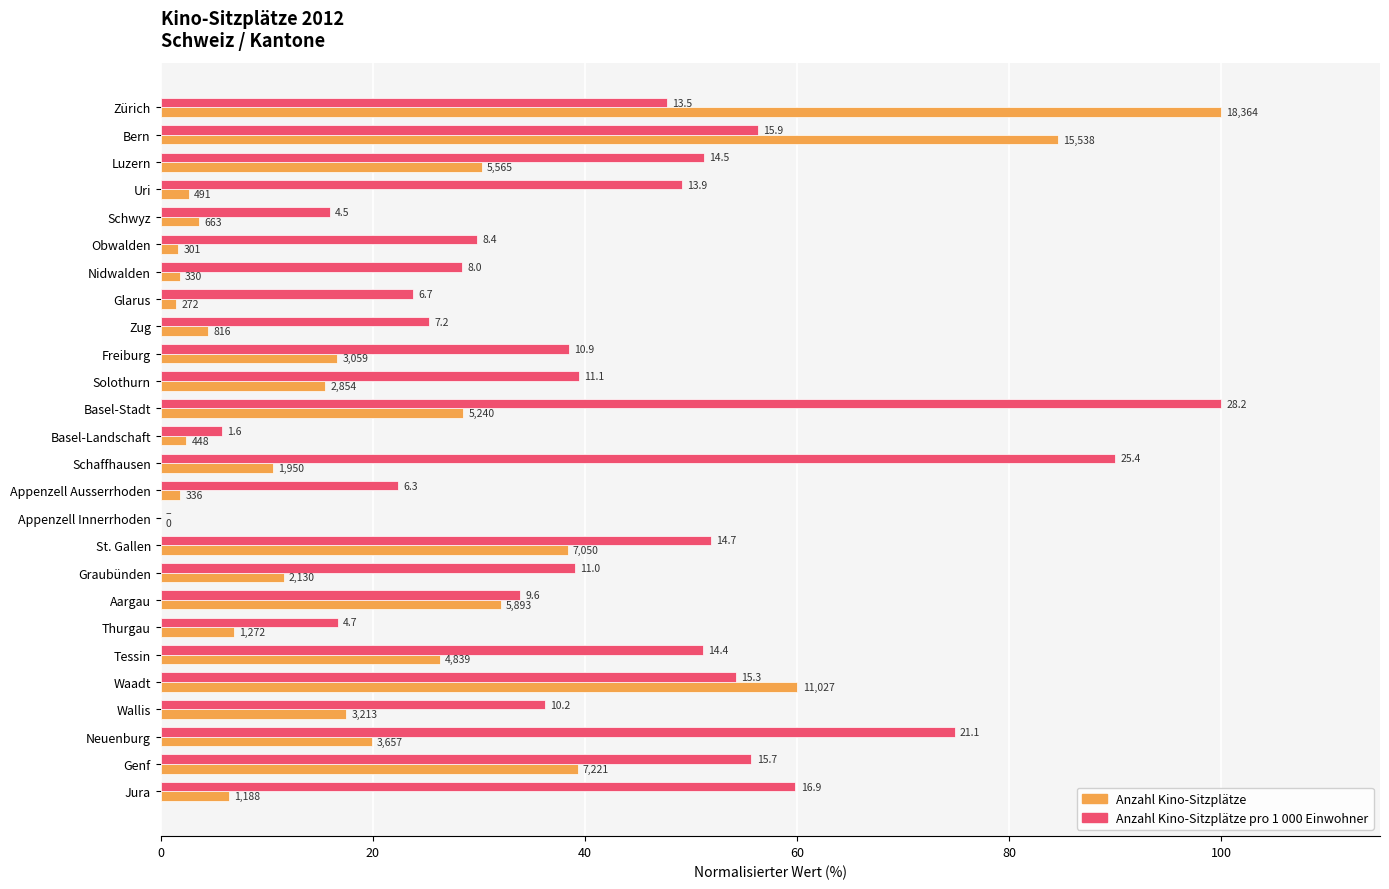

What are all the series names shown in the legend?

Anzahl Kino-Sitzplätze, Anzahl Kino-Sitzplätze pro 1 000 Einwohner